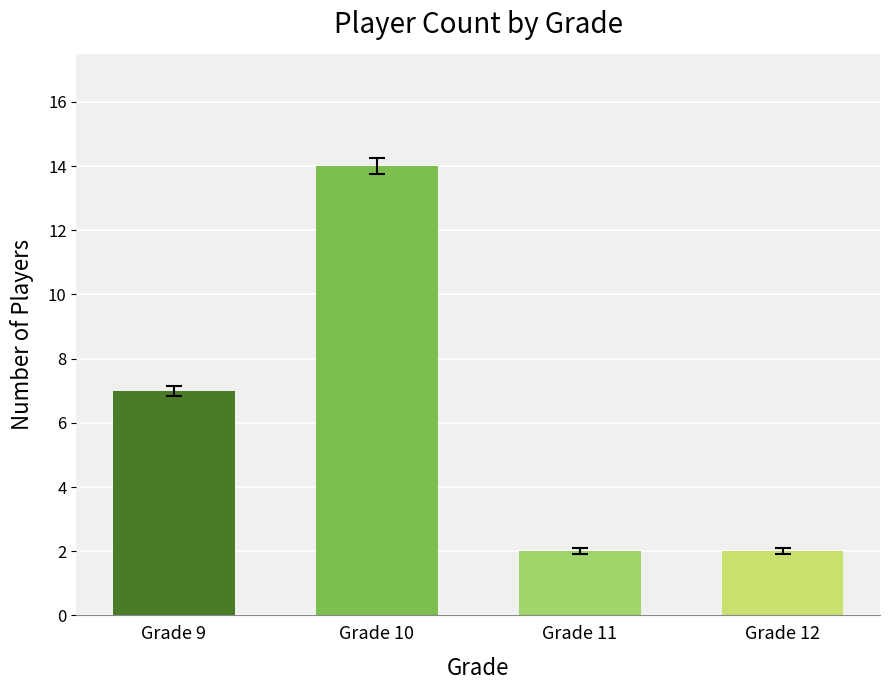

Between Grade 9 and Grade 11, which is larger?

Grade 9